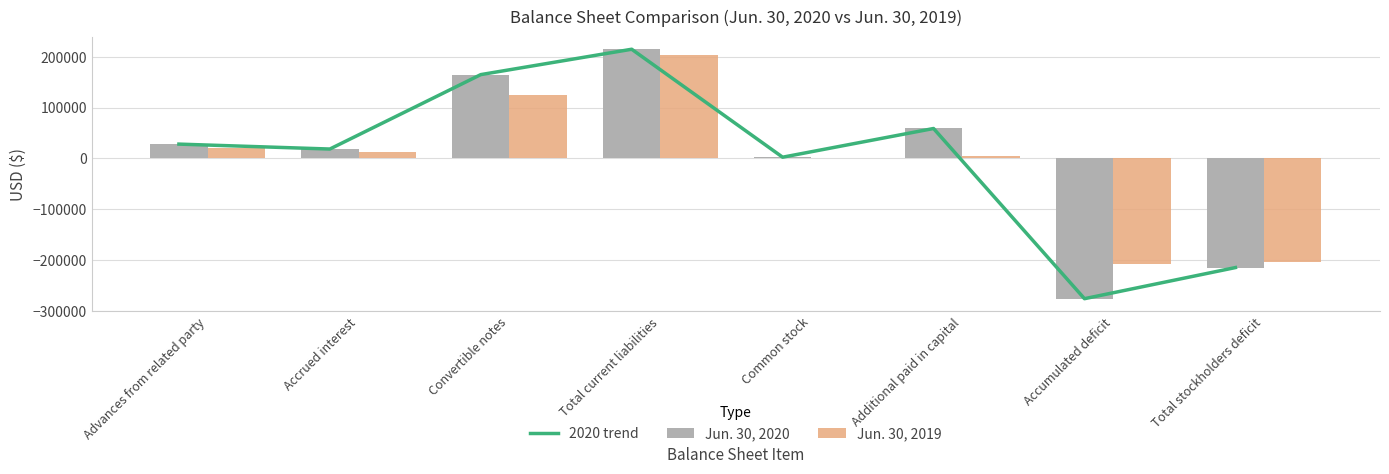

What is the label of the 3rd bar from the right?

Additional paid in capital